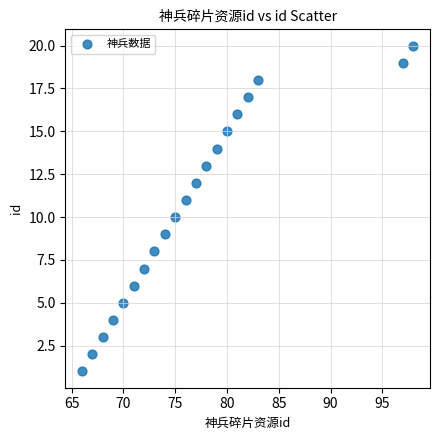

What is the range of X values (max minus min)?

32